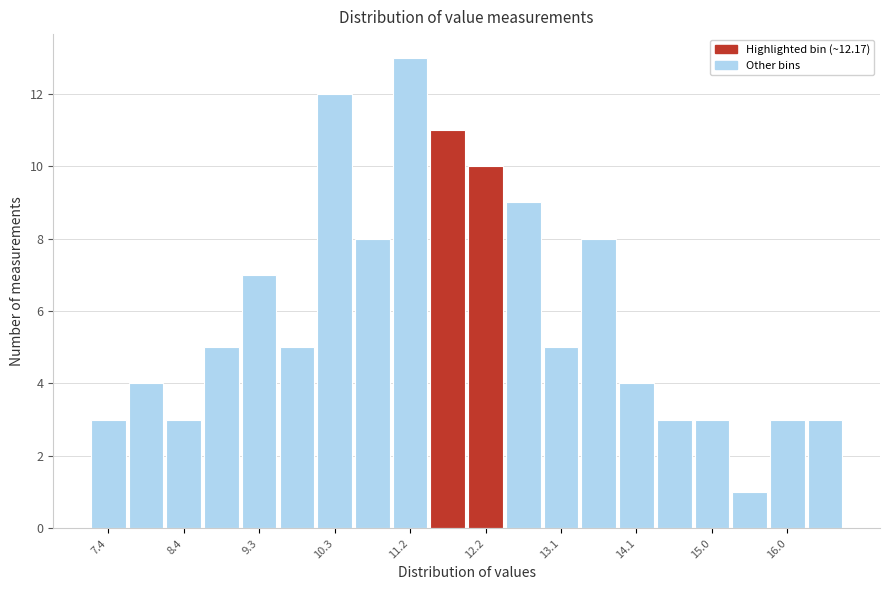

What is the height of the bar covering 9.6 to 10.0 on the x-axis? Neither the bar edges nor the heights are printed on the chart, so give them approximately, as read against the axes.

5